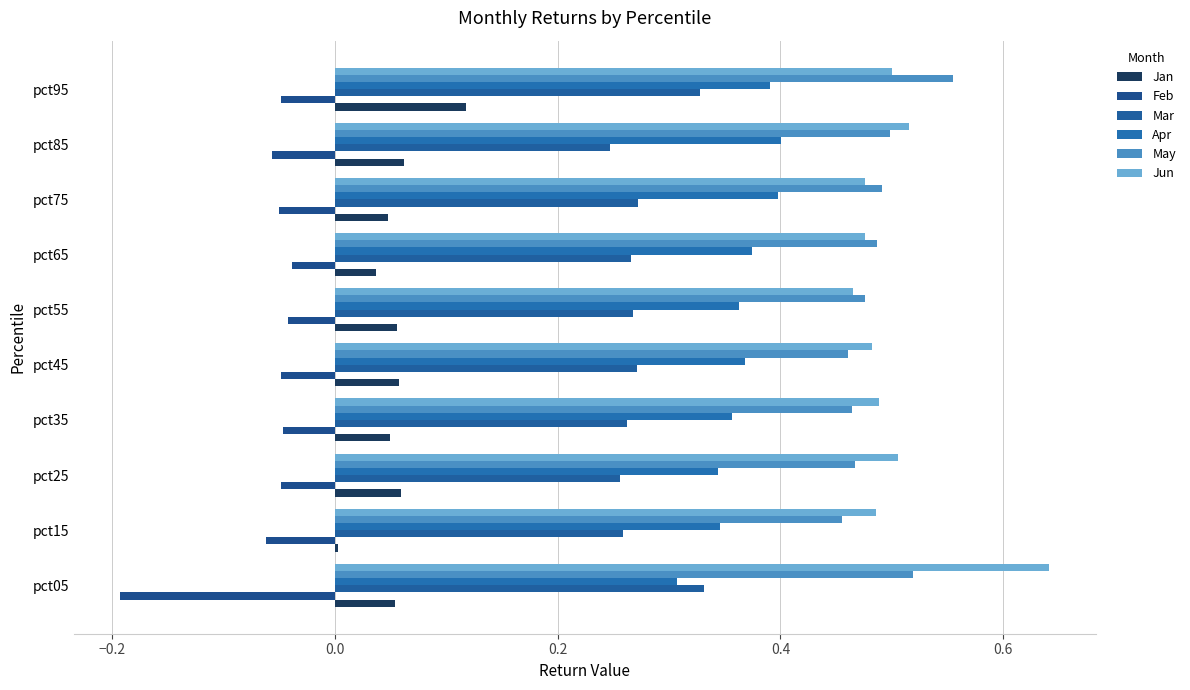

What is the sum of all Jun values?

5.0